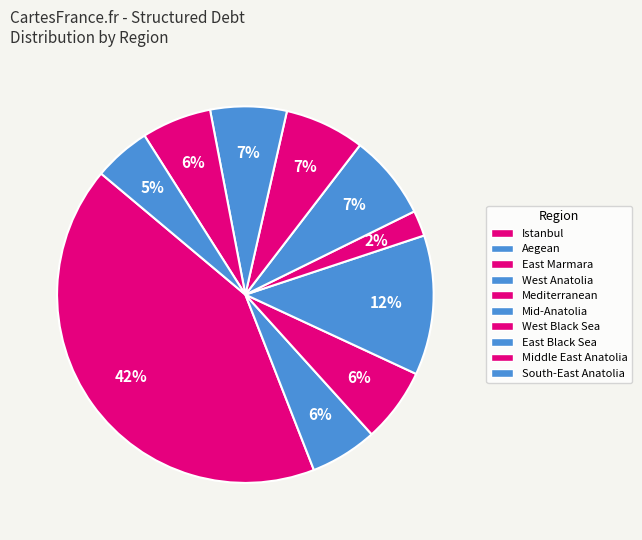

How many slices are in this pie chart?

10